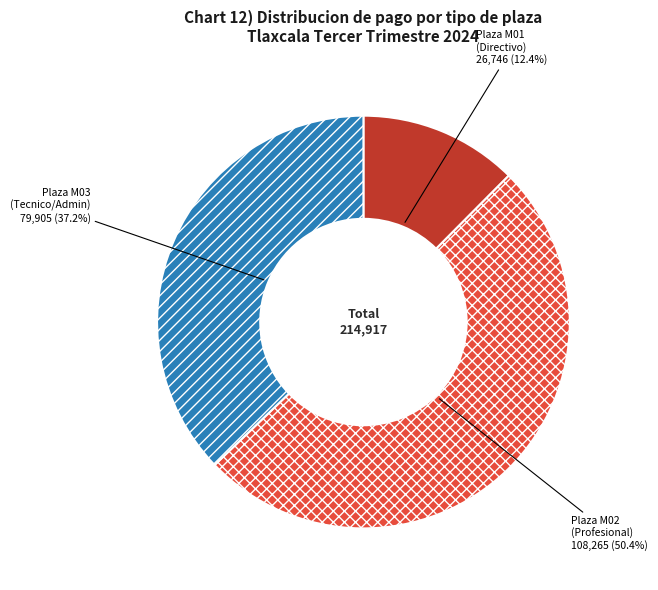

Rank the categories by value from highest to lowest.

Plaza M02 (Profesional), Plaza M03 (Tecnico/Admin), Plaza M01 (Directivo)